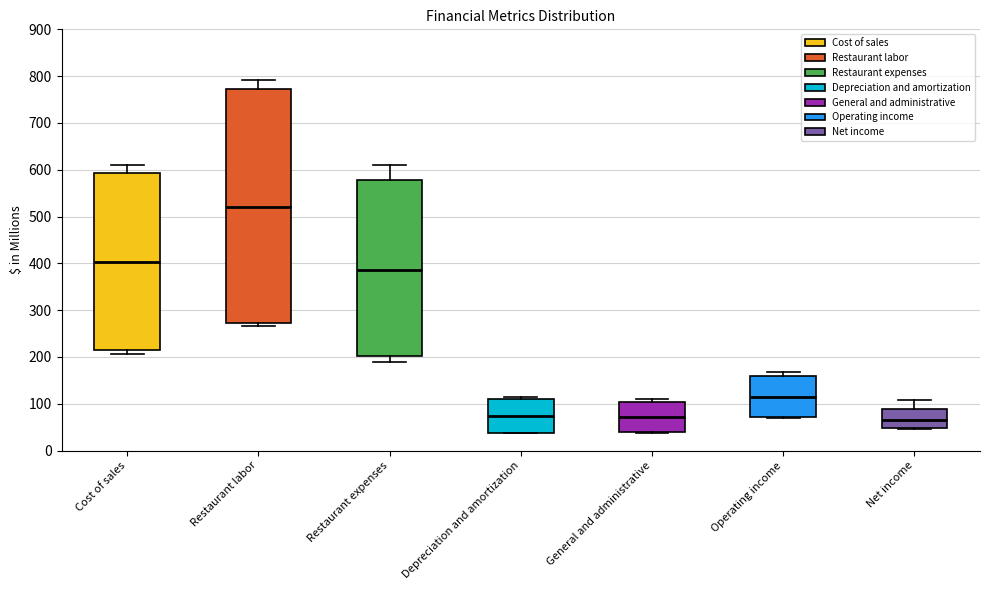

Reading left to right, read every box against the y-axis: the position of its median line, the range the box covers, and the ends of its whiskers. The values are not printed on the chart, so give them approximately, as read against the axis.

Cost of sales: median 400, box 210 to 590, whiskers 210 (just below the box's lower edge) to 610
Restaurant labor: median 520, box 270 to 770, whiskers 270 (just below the box's lower edge) to 790
Restaurant expenses: median 390, box 200 to 580, whiskers 190 to 610
Depreciation and amortization: median 70, box 40 to 110, whiskers 40 to 110 (just above the box's upper edge)
General and administrative: median 70, box 40 to 100, whiskers 40 (just below the box's lower edge) to 110
Operating income: median 110, box 70 to 160, whiskers 70 to 170
Net income: median 70, box 50 to 90, whiskers 50 to 110